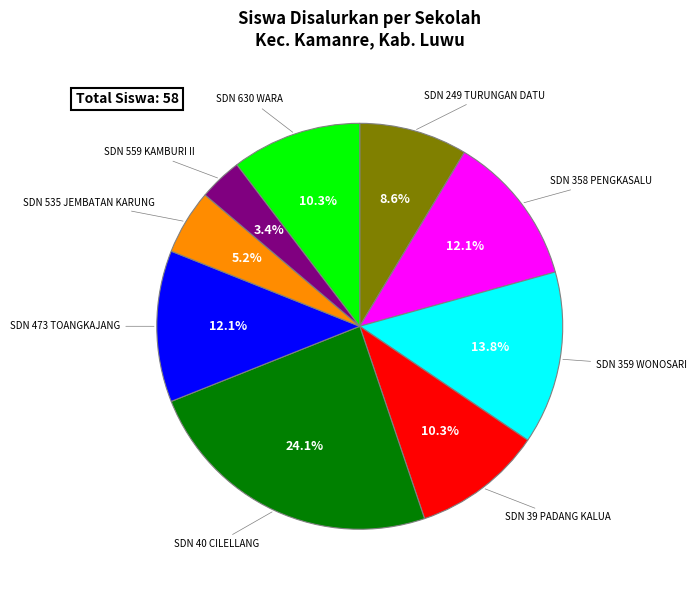

Is there a majority slice in this chart?

No